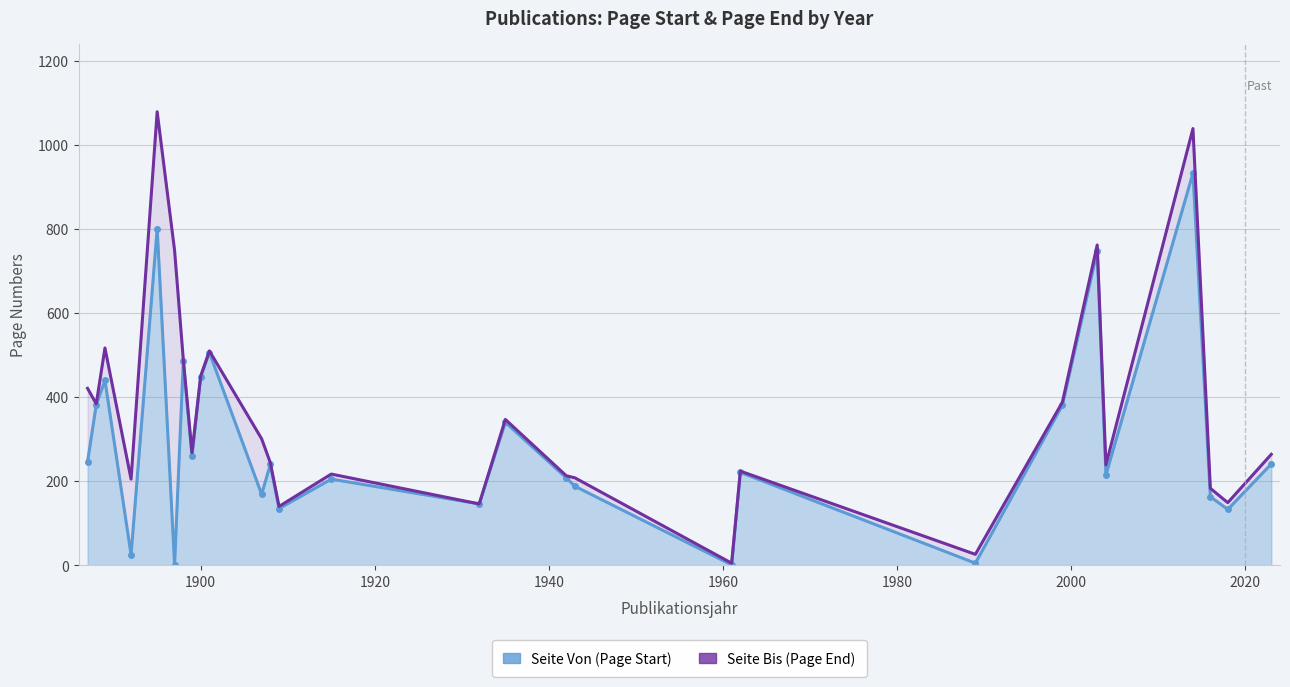

What is the difference between the second highest and minimum values in the Seite Bis series?

1034